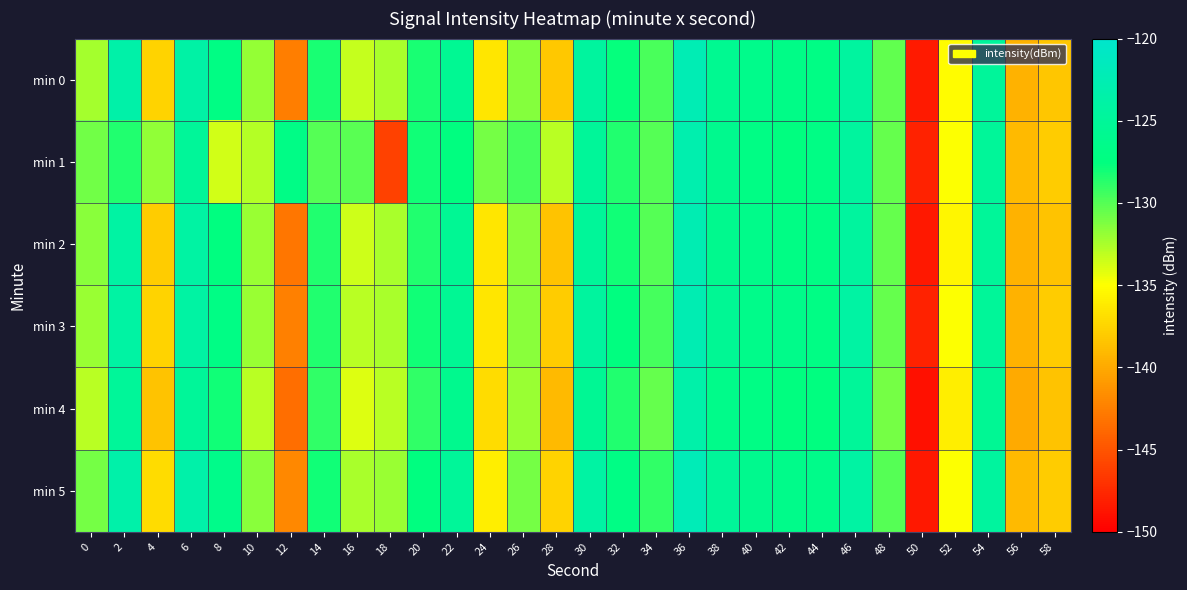

Between 10 and 22, which series saw the biggest shift?

min 4